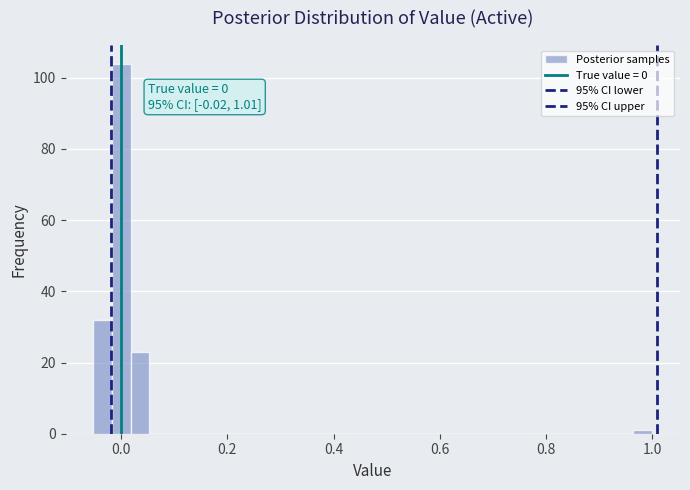

Around what value on the x-axis is the tallest bar? Give the approximate position of its centre, as read against the axis.

0.00